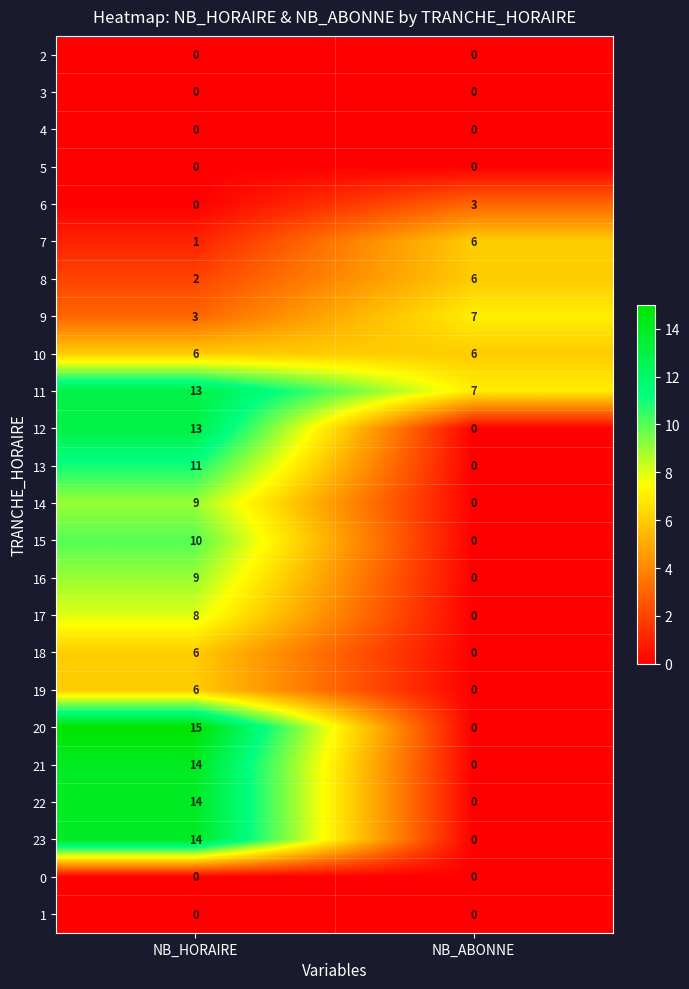

Which series changed the most between NB_HORAIRE and NB_ABONNE?

20